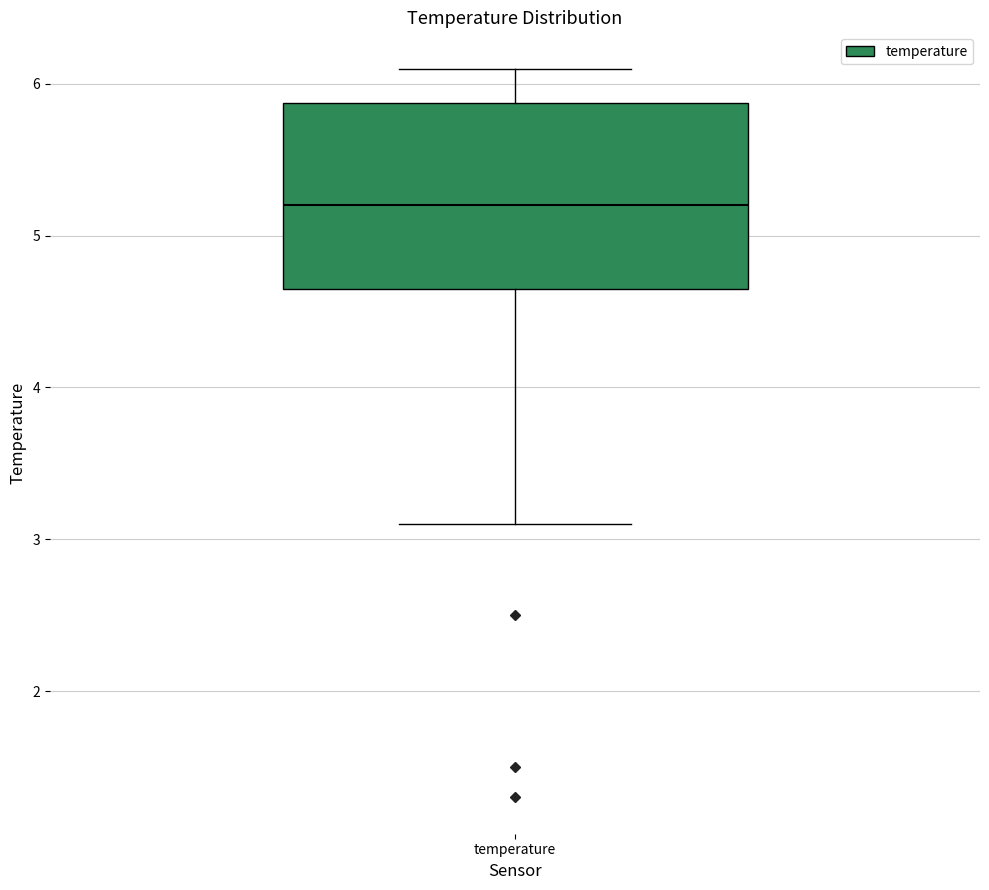

Transcribe this box plot: give where the median line is, the range the box spans, and where the two whiskers end, as read against the y-axis. The values are not printed on the chart, so give them approximately, as read against the axis.

median 5.2, box 4.7 to 5.9, whiskers 3.1 to 6.1